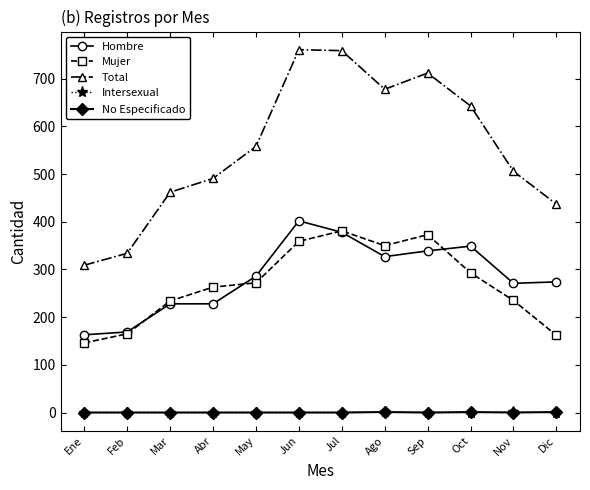

Between Ene and Sep, which series saw the biggest shift?

Total